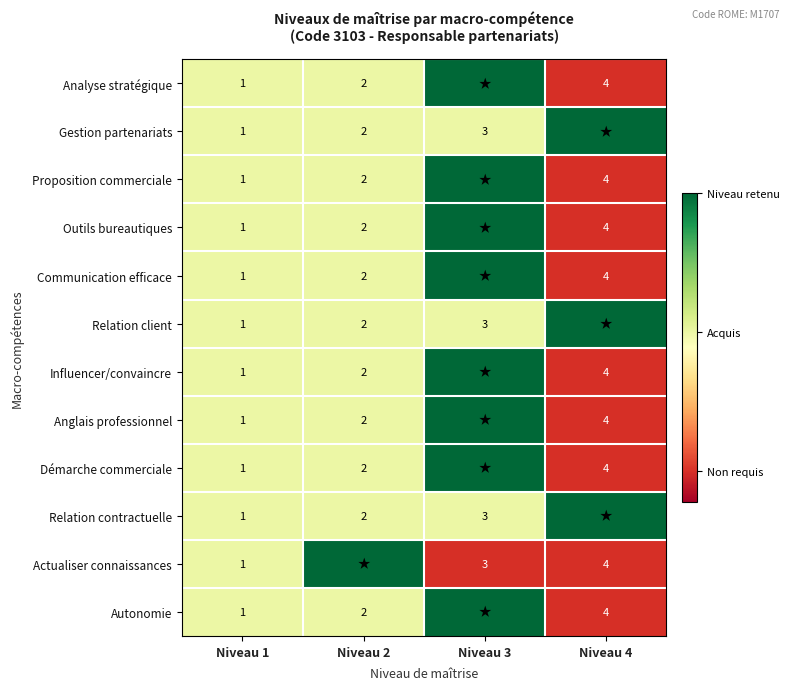

The Relation contractuelle series shows 3 at Niveau 3. True or false?

True